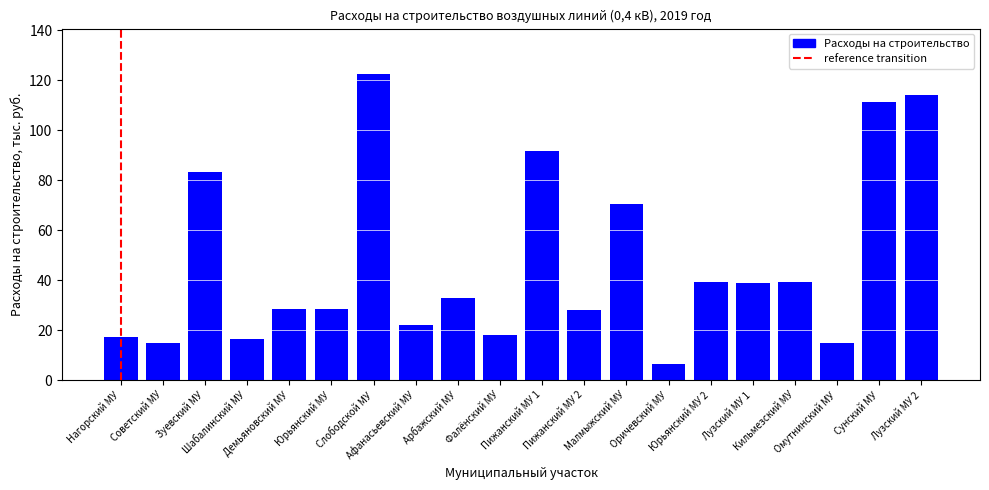

What position from the right is Слободской МУ?

14